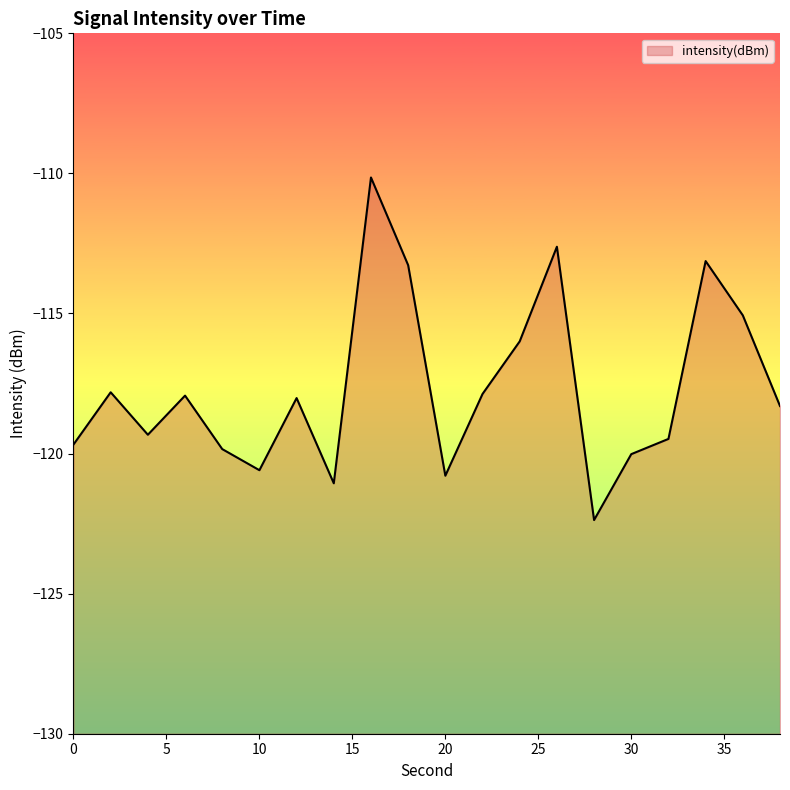

Which has a higher value, 38 or 12?

12